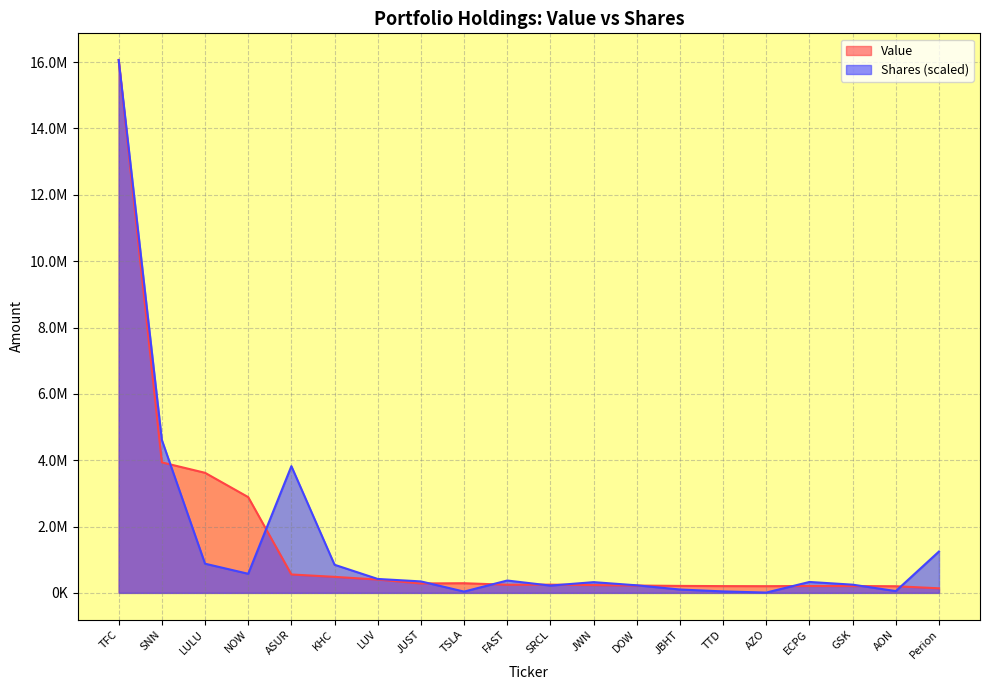

At which label is Shares closest to 8037258?

SNN